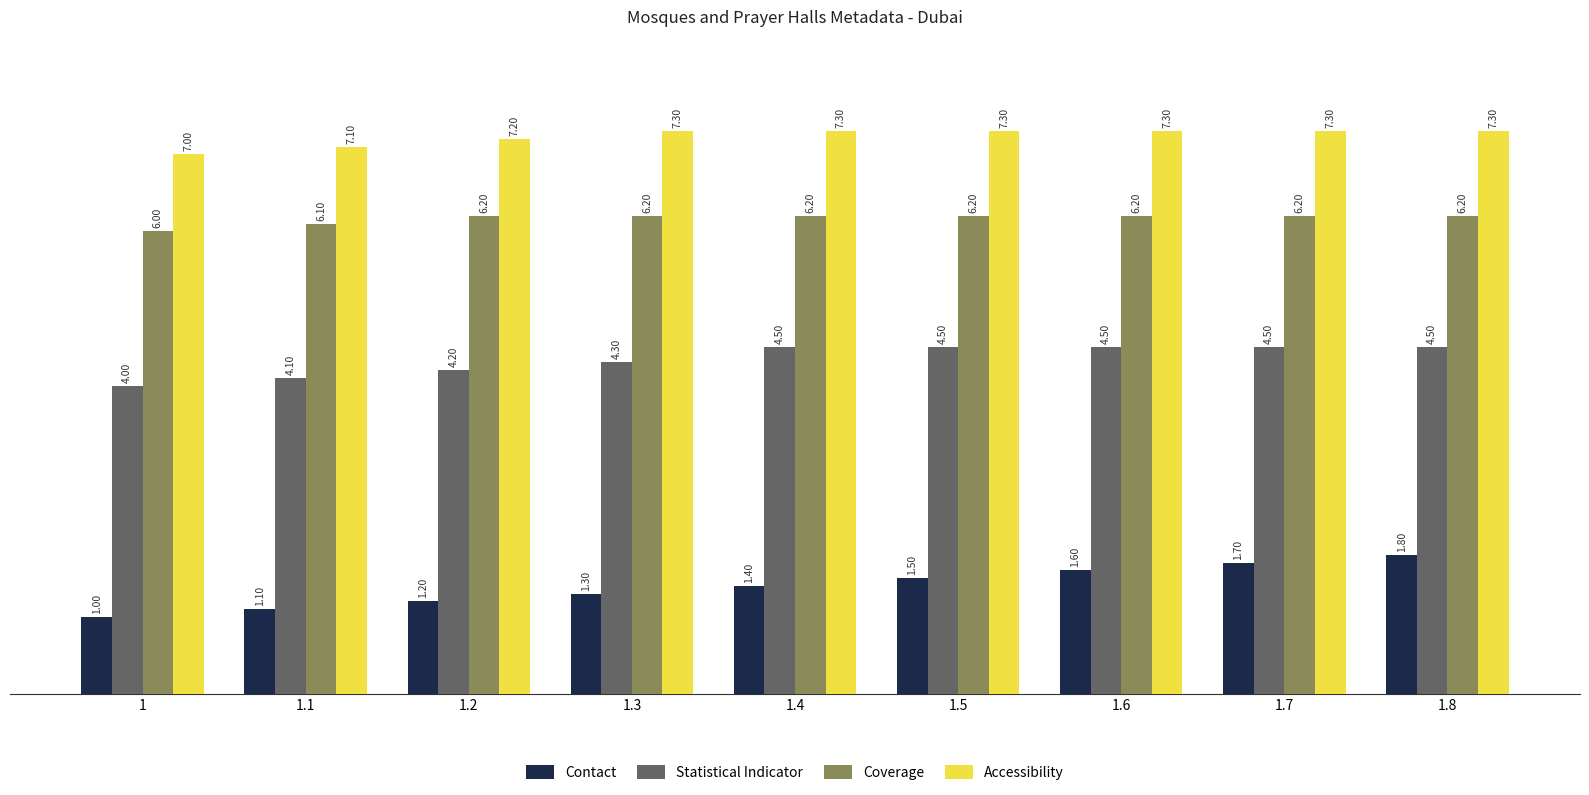

List the labels in order of Contact value, largest first.

1.8, 1.7, 1.6, 1.5, 1.4, 1.3, 1.2, 1.1, 1